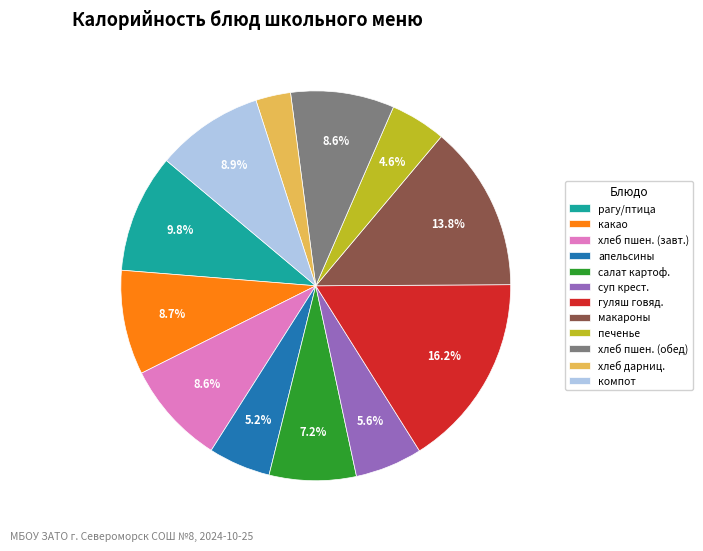

Is there a majority slice in this chart?

No